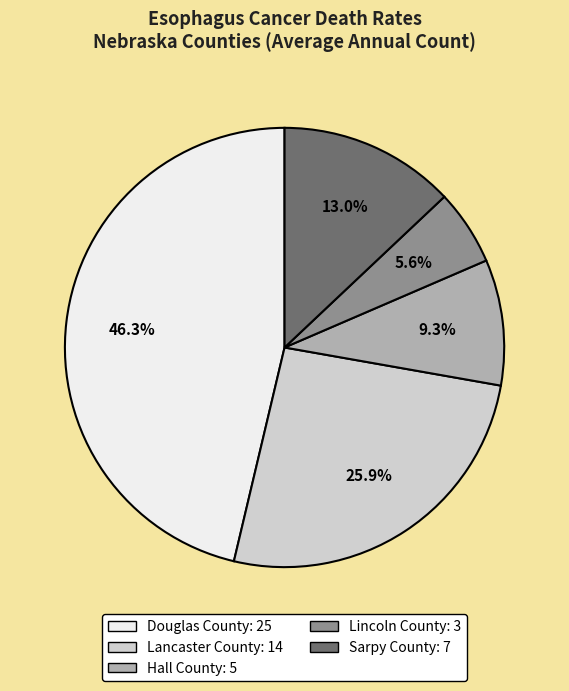

To the nearest percent, what is the difference between the largest and smallest slice percentages?

41%